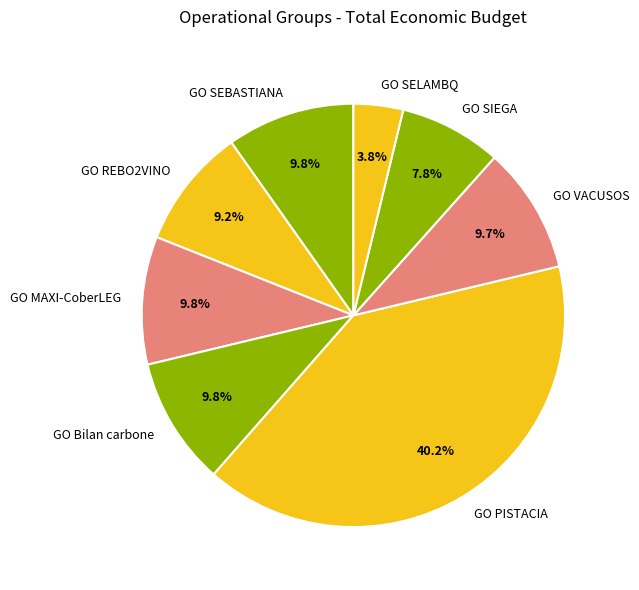

Does GO SIEGA account for over 50% of the chart?

No